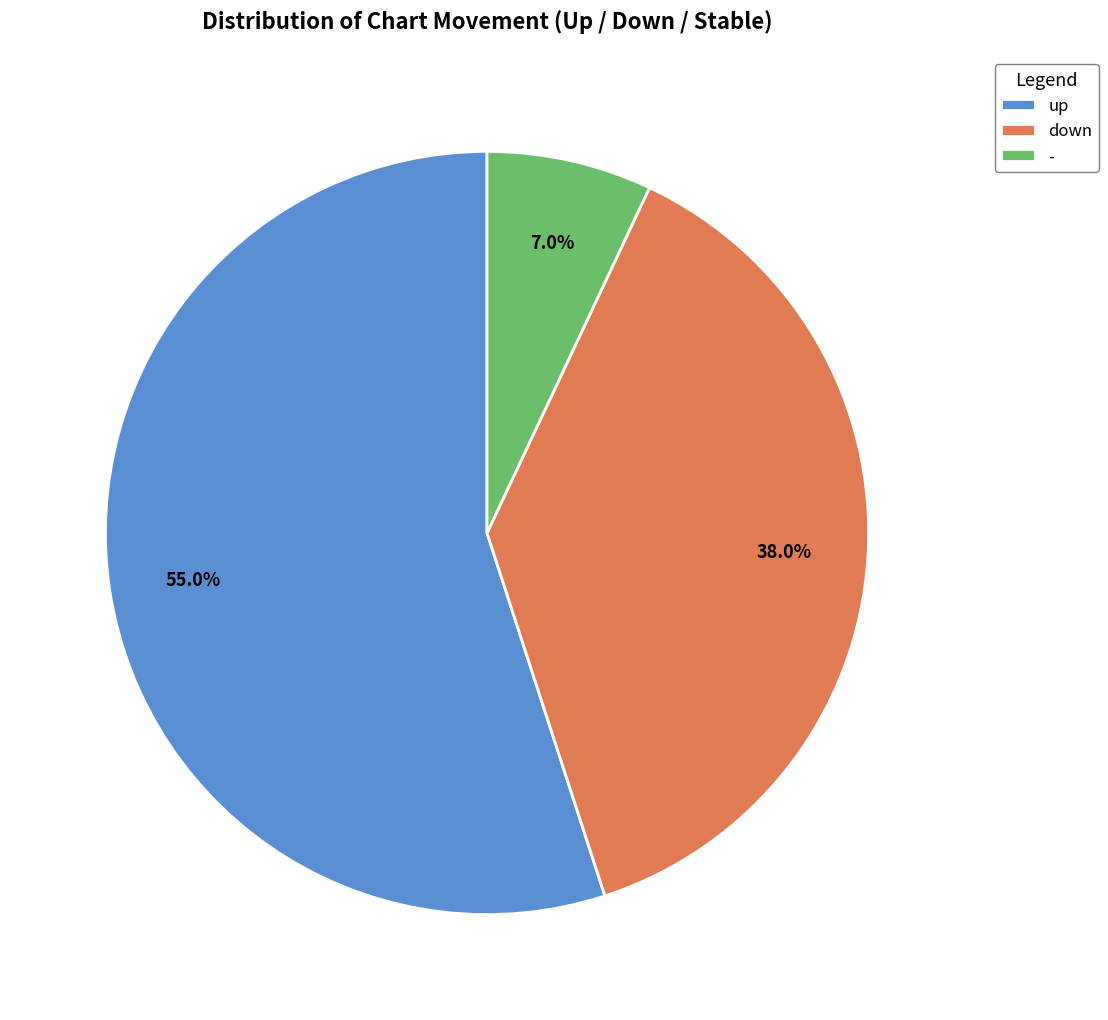

What percentage is the down slice, to the nearest percent?

38%